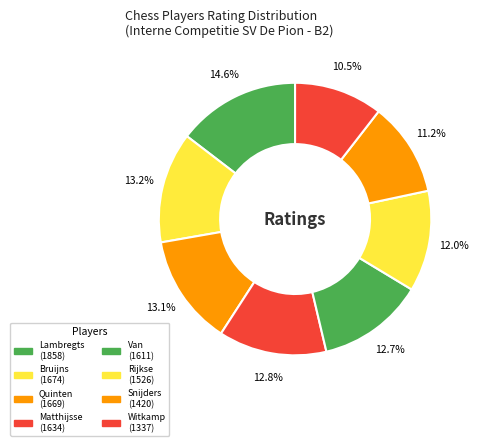

To the nearest percent, what is the difference between the largest and smallest slice percentages?

4%